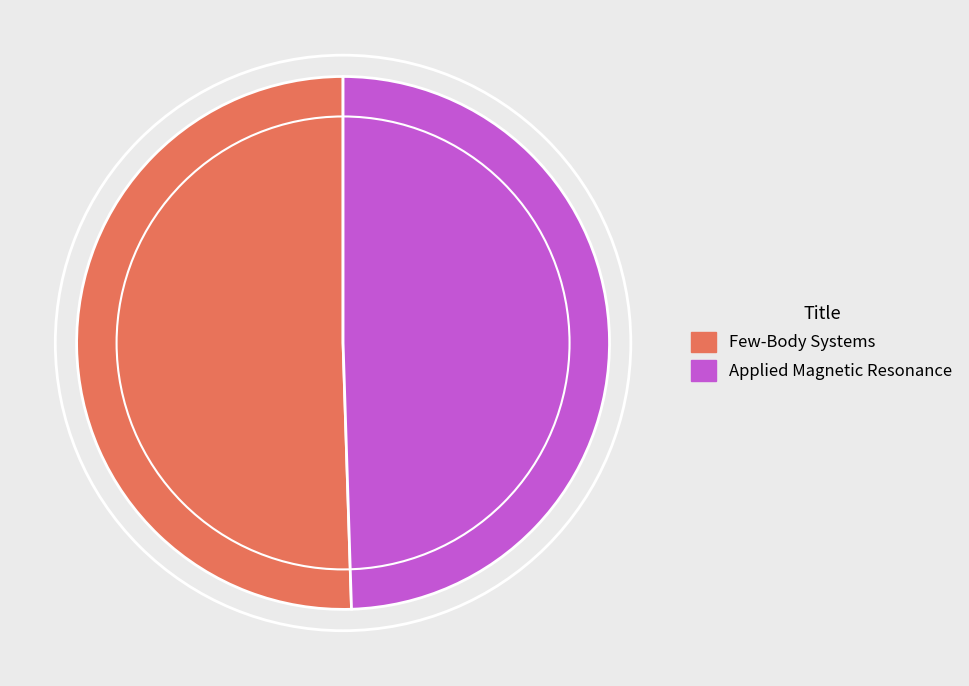

Which slice represents more than half of the pie?

Few-Body Systems